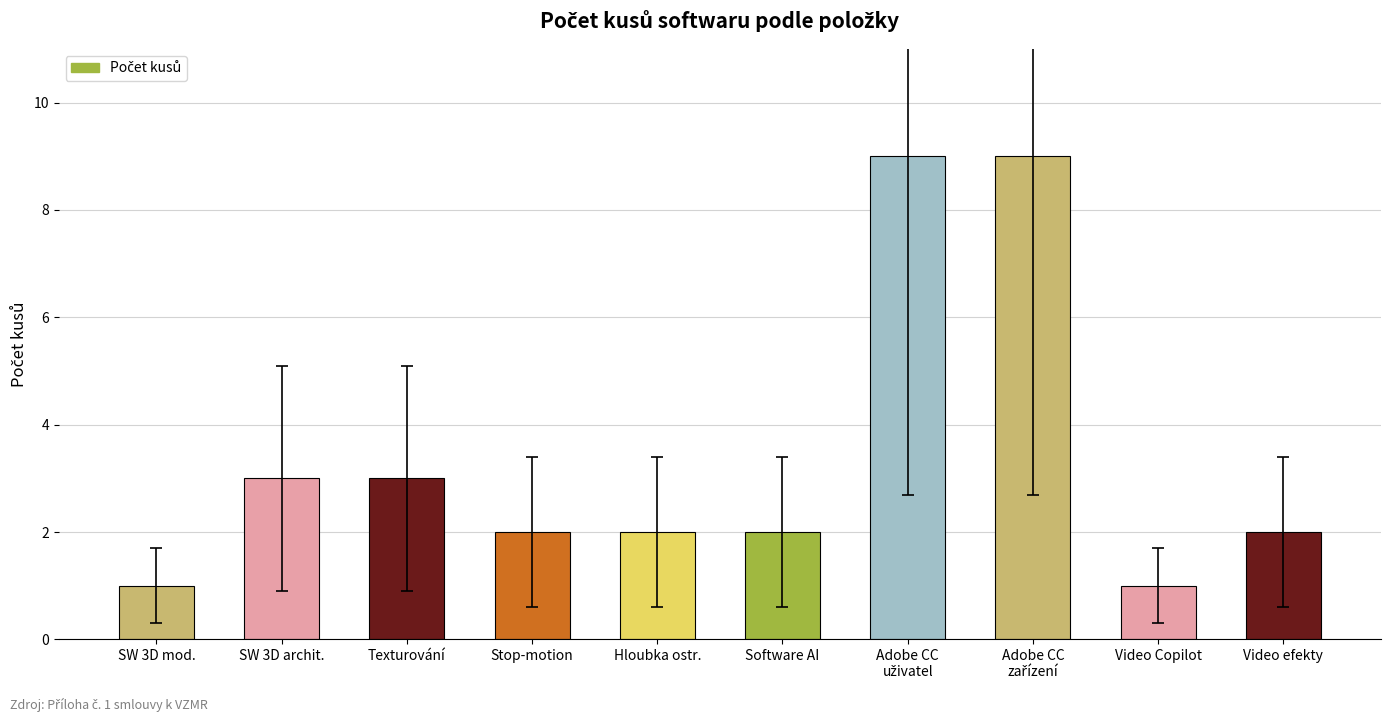

What is the average value?

3